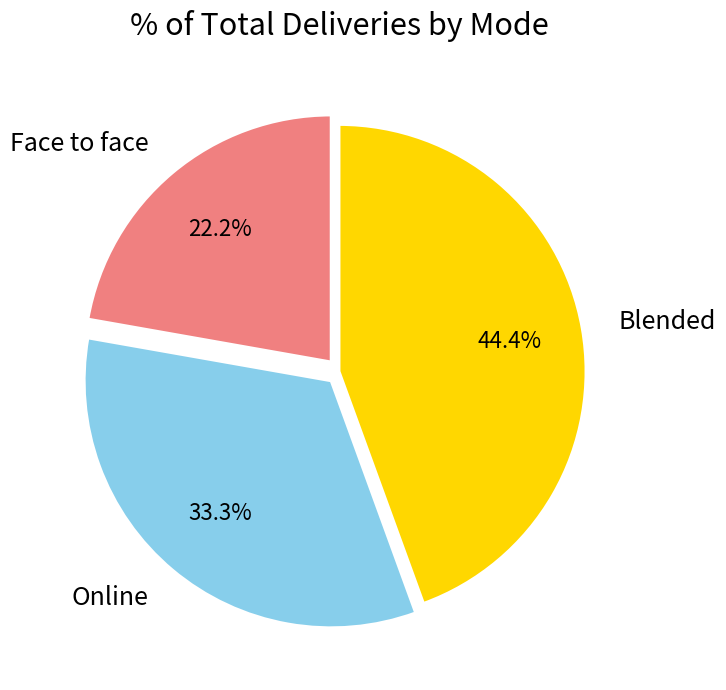

Is the sum of Blended and Face to face greater than half?

Yes